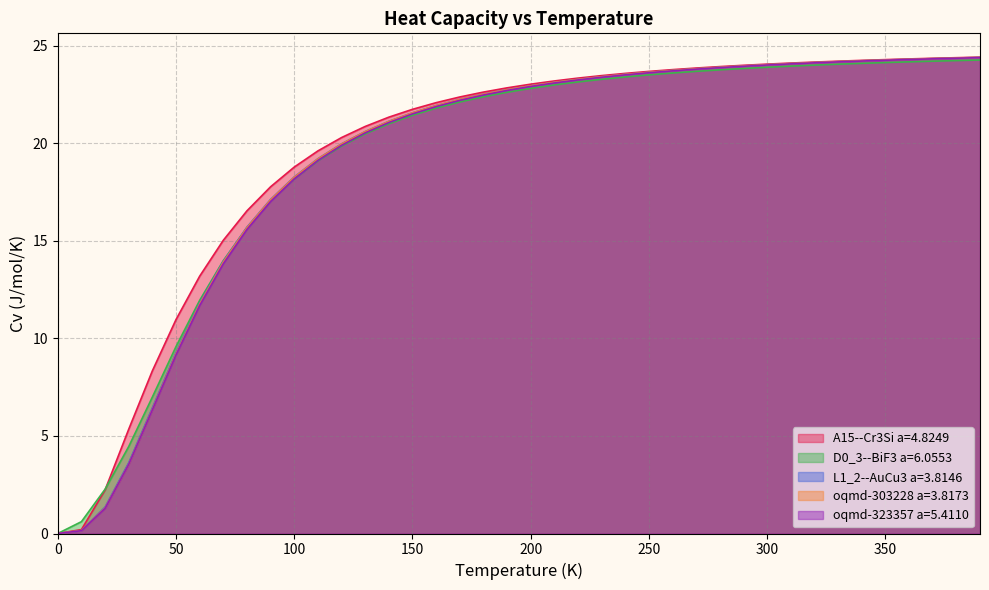

What is the average value of the oqmd-323357 a=5.4110 series?

19.1